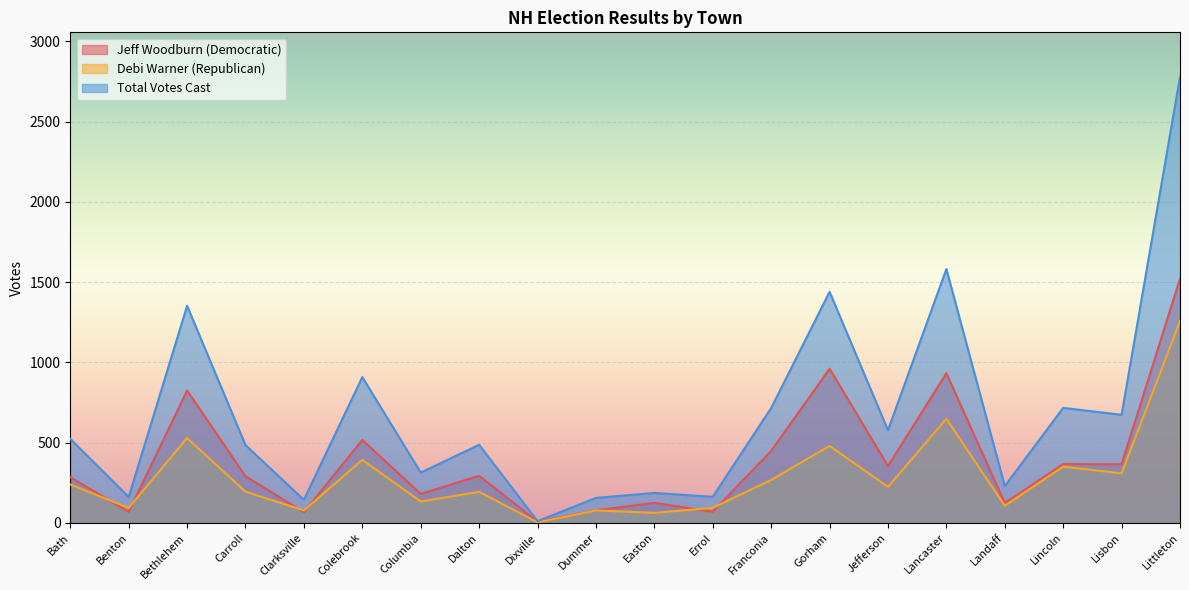

At which category does Debi Warner (Republican) reach its first local peak?

Bethlehem